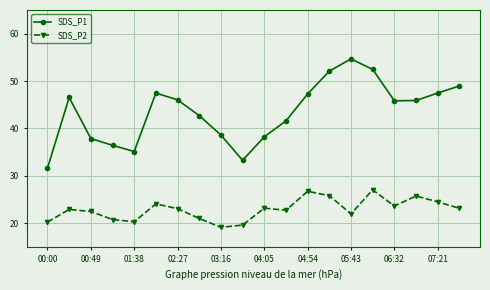

What is the difference between the maximum and second lowest values in the SDS_P1 series?

21.4